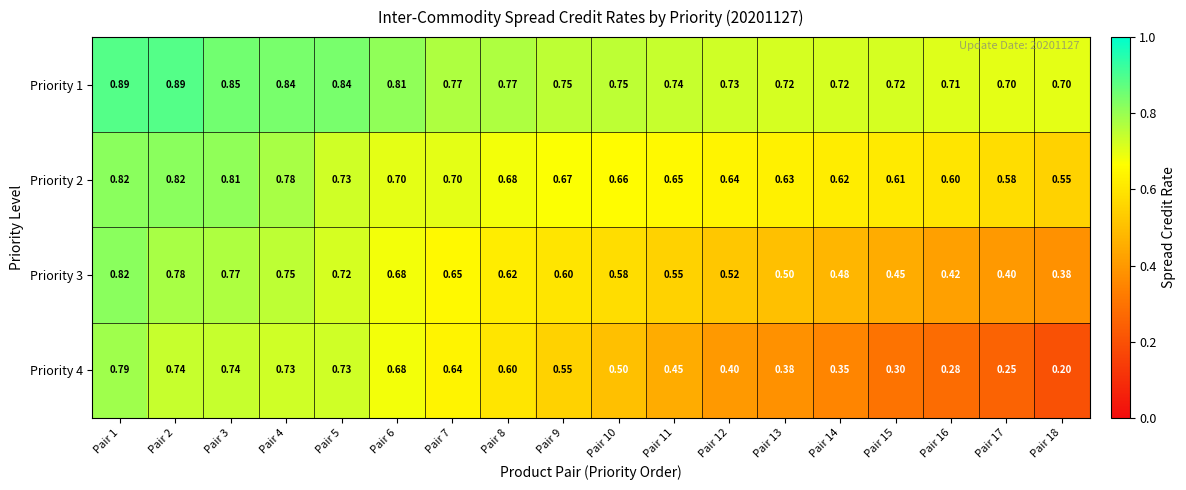

Which has a higher value, Pair 11 or Pair 4?

Pair 4